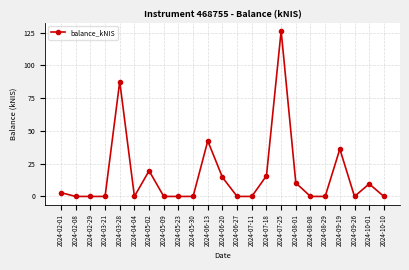

True or false: there are more than 1 points higher than both neighbors.

True